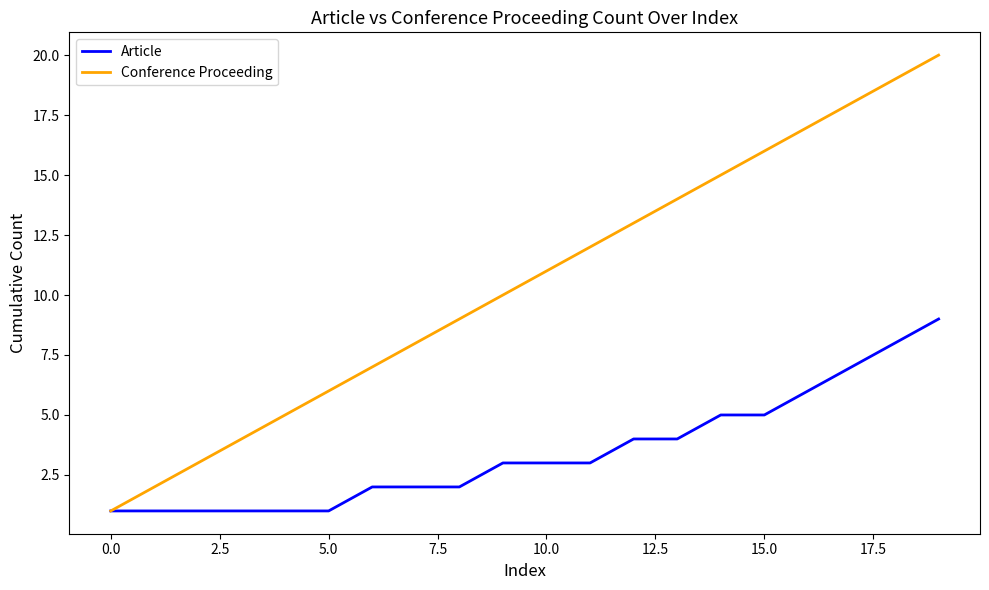

List the series in order of their peak value, highest first.

Conference Proceeding, Article